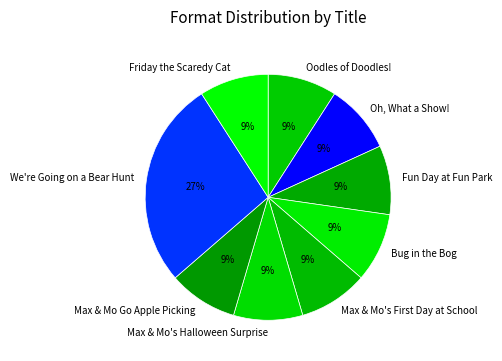

How many segments does this pie chart have?

9